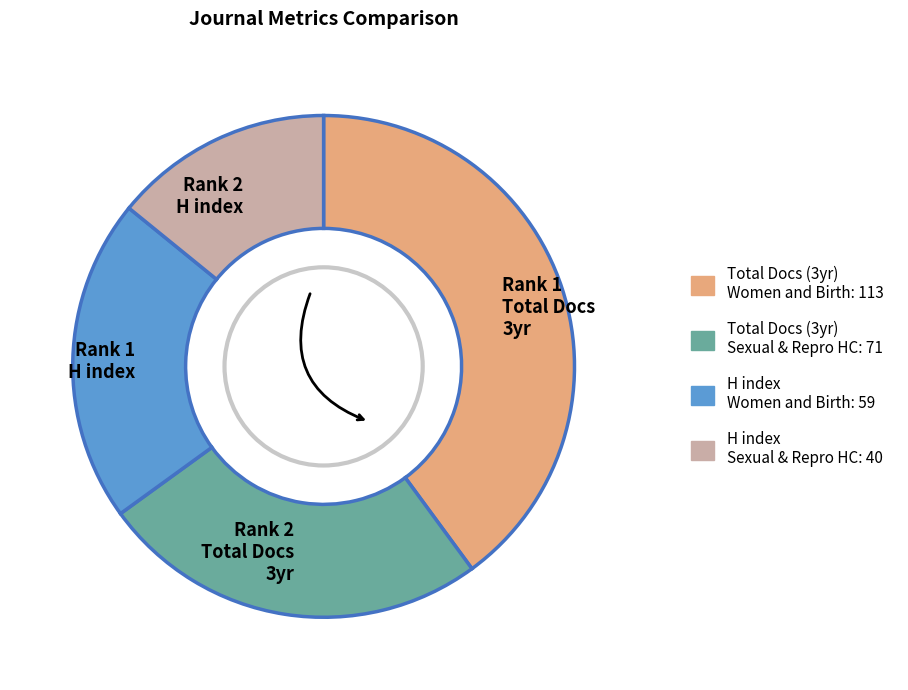

Rank the categories by value from lowest to highest.

Rank 2 H index, Rank 1 H index, Rank 2 Total Docs 3yr, Rank 1 Total Docs 3yr